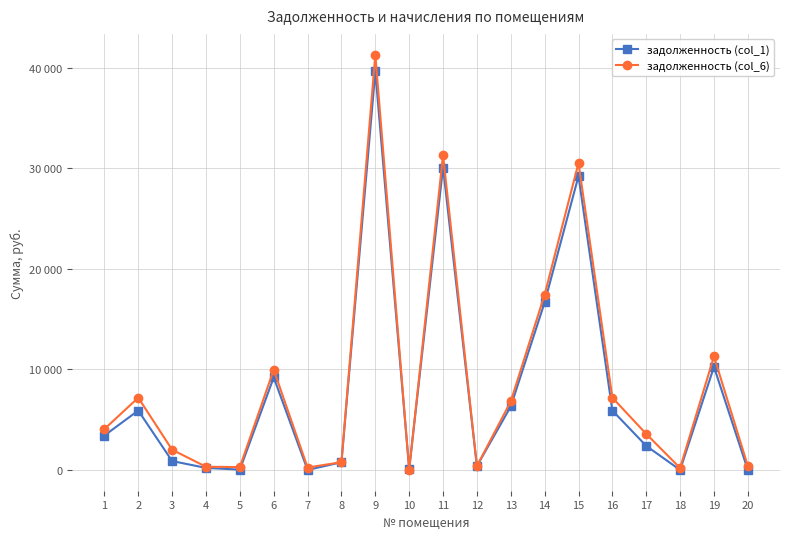

The value of задолженность (col_1) at 1 is 3423.0. True or false?

True